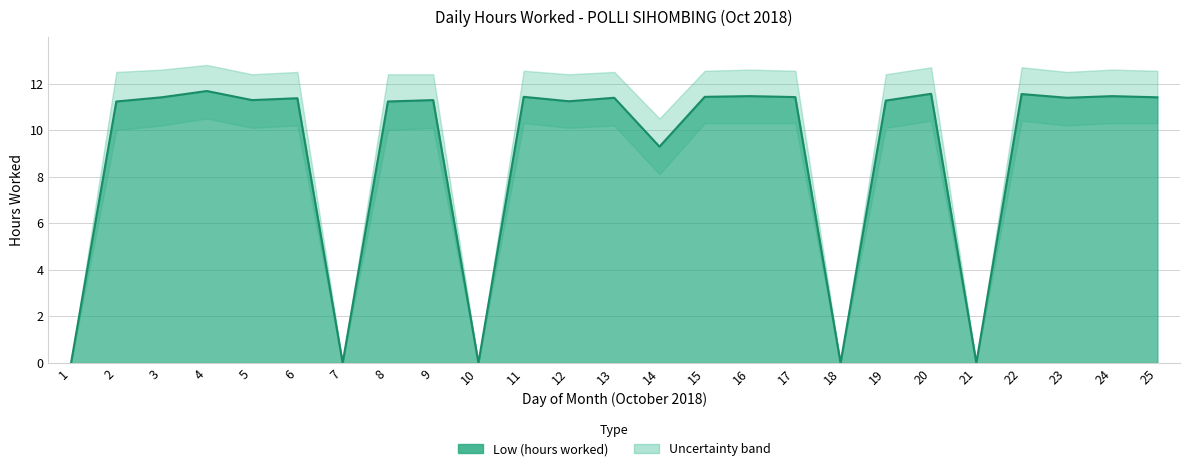

Which category has the highest value in the Upper band series?

4